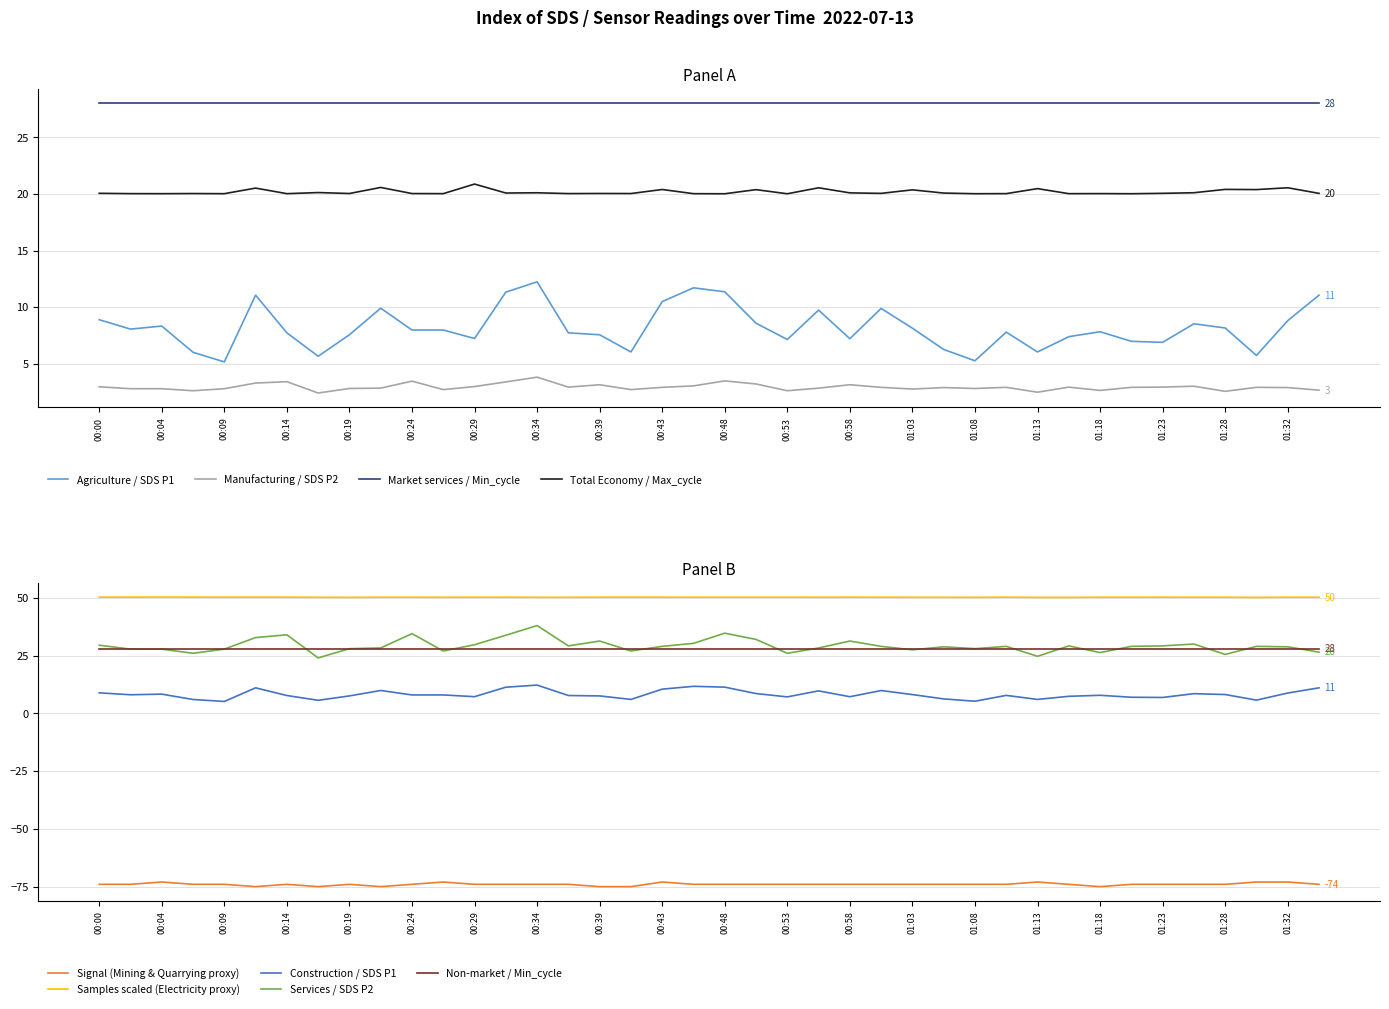

The SDS_P1 series shows 9.9 at 00:21. True or false?

True